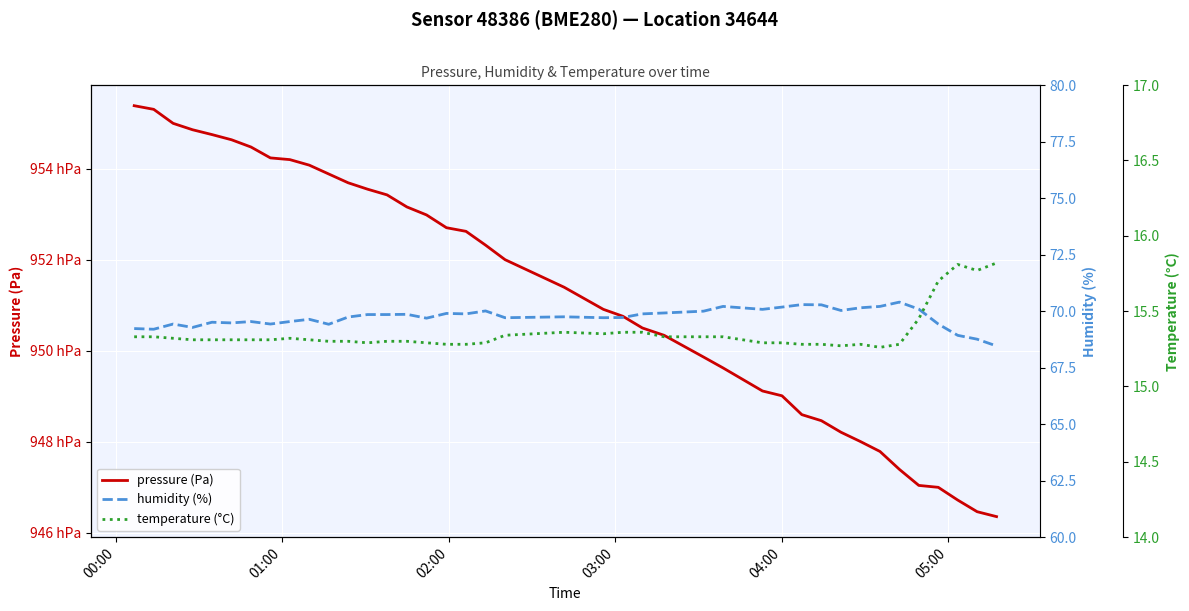

What is the value of the pressure (Pa) point at the 27th from the left?

94962.5